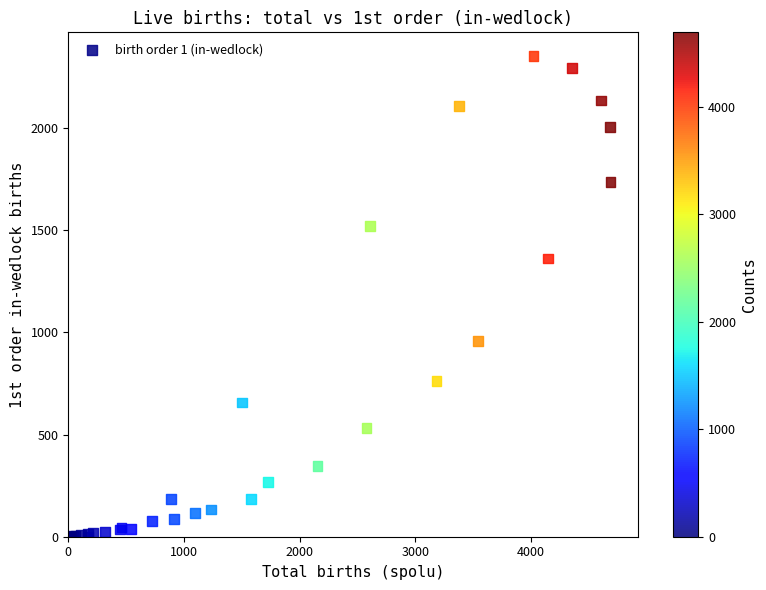

What Y value in the scatter plot is closest to 1176?

1362